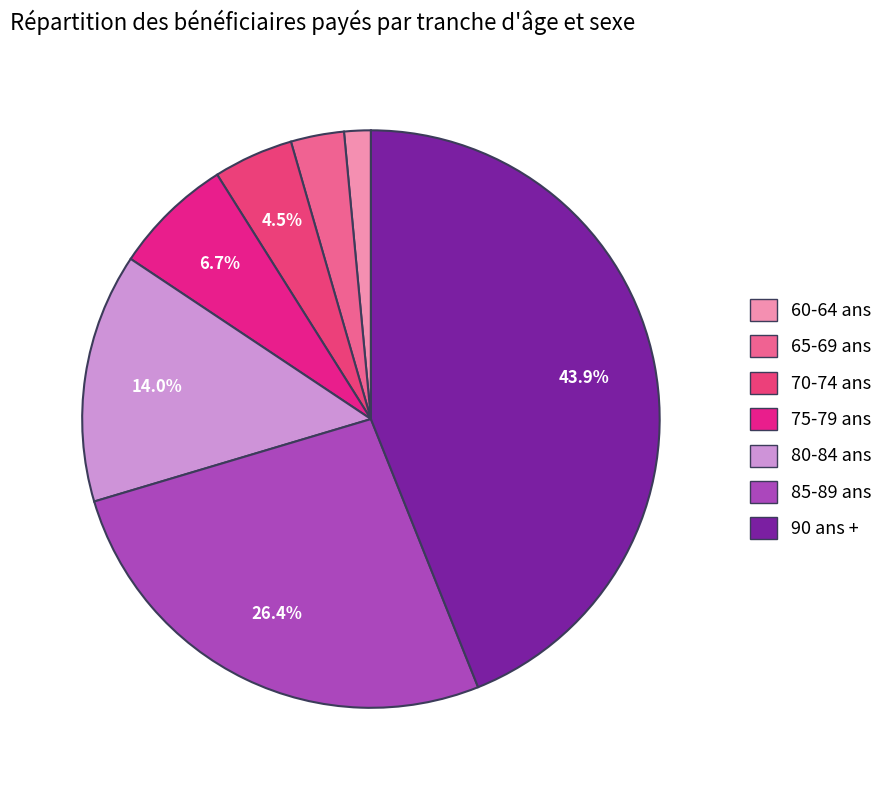

How many slices are in this pie chart?

7